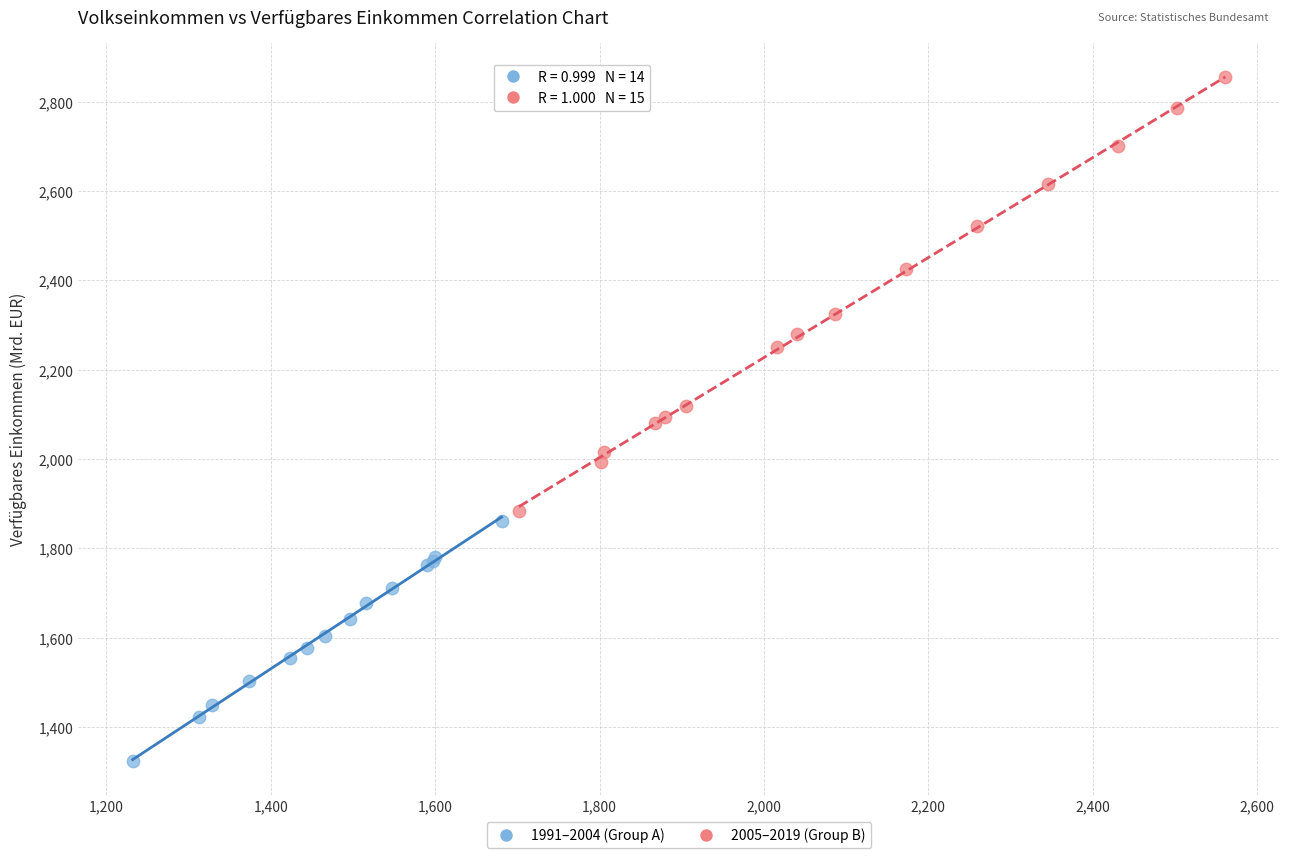

Which series has the largest Y range (max minus min)?

2005–2019 (Group B)